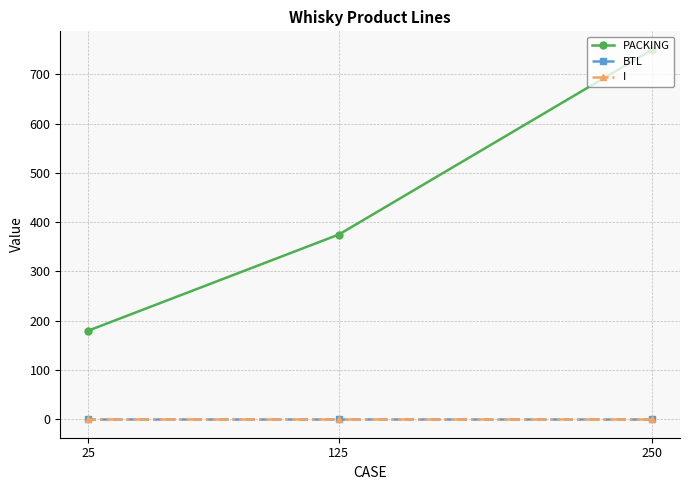

Does the chart display data point markers on the line(s)?

Yes